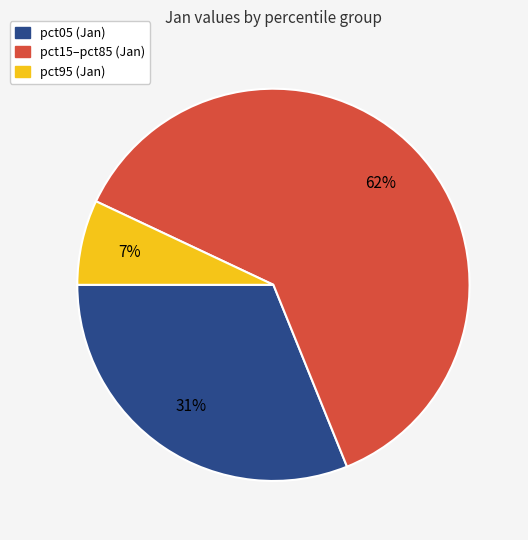

To the nearest percent, what is the average slice percentage?

33%